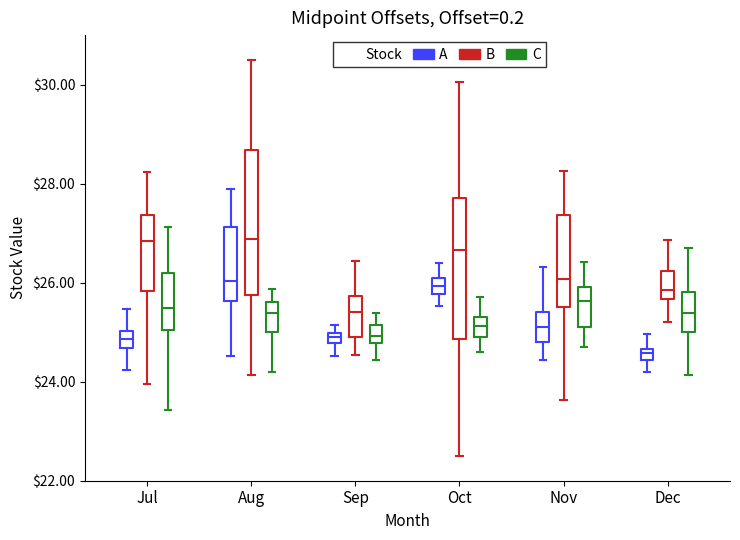

Where does the upper whisker of the box for Jul (B) end on the y-axis? The values are not printed on the chart, so give them approximately, as read against the axis.

28.2